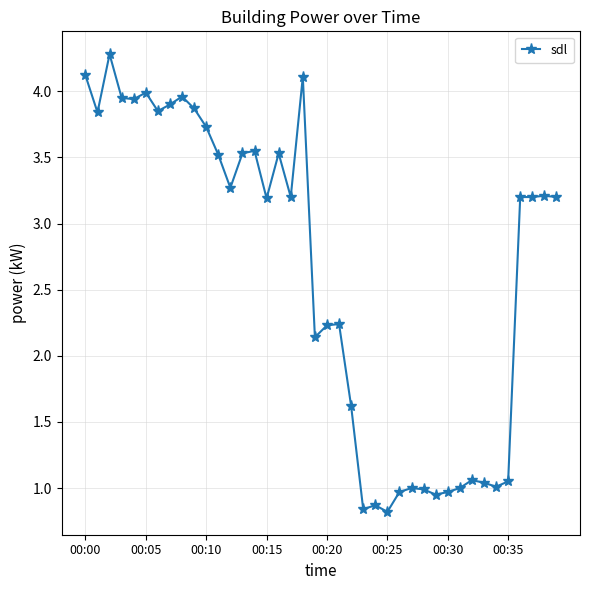

True or false: the data has more than 1 interior local peaks.

True